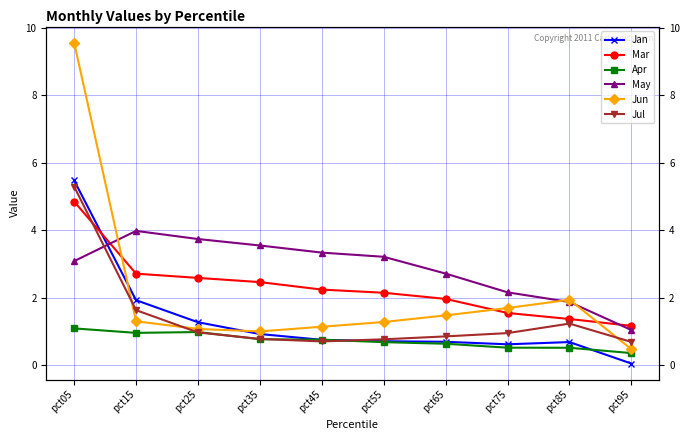

Reading right to left, what are all the values shown in this chart?

Jan: 0.1	0.7	0.6	0.7	0.7	0.8	0.9	1.3	1.9	5.5
Mar: 1.2	1.4	1.6	2.0	2.2	2.2	2.5	2.6	2.7	4.9
Apr: 0.4	0.5	0.5	0.6	0.7	0.8	0.8	1.0	1.0	1.1
May: 1.0	1.9	2.2	2.7	3.2	3.3	3.6	3.7	4.0	3.1
Jun: 0.5	1.9	1.7	1.5	1.3	1.1	1.0	1.1	1.3	9.6
Jul: 0.7	1.2	1.0	0.9	0.8	0.7	0.8	1.0	1.6	5.3